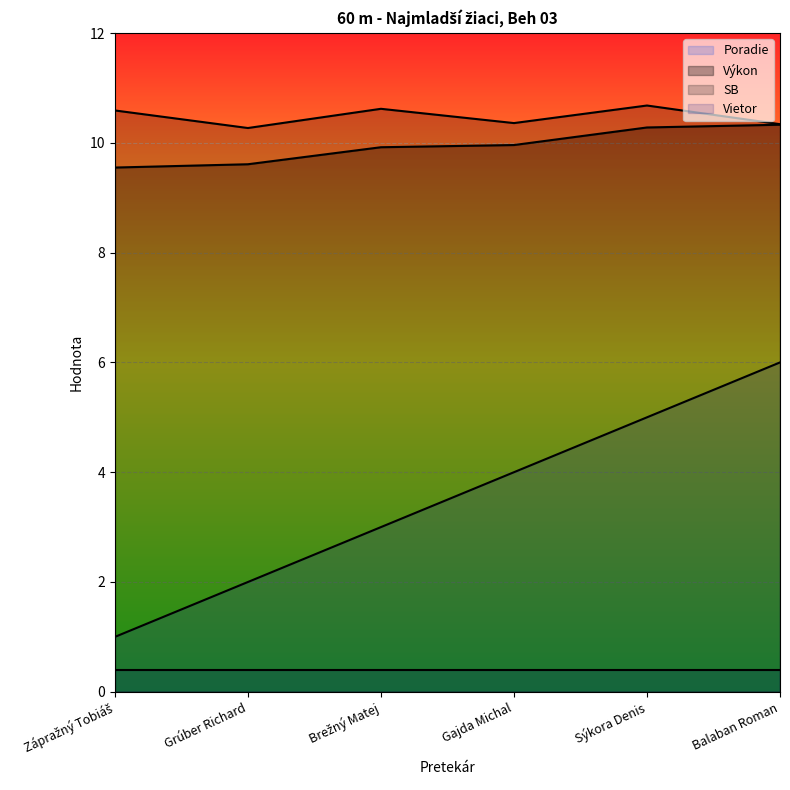

Rank the categories by SB value from lowest to highest.

Grúber Richard, Balaban Roman, Gajda Michal, Zápražný Tobiáš, Brežný Matej, Sýkora Denis